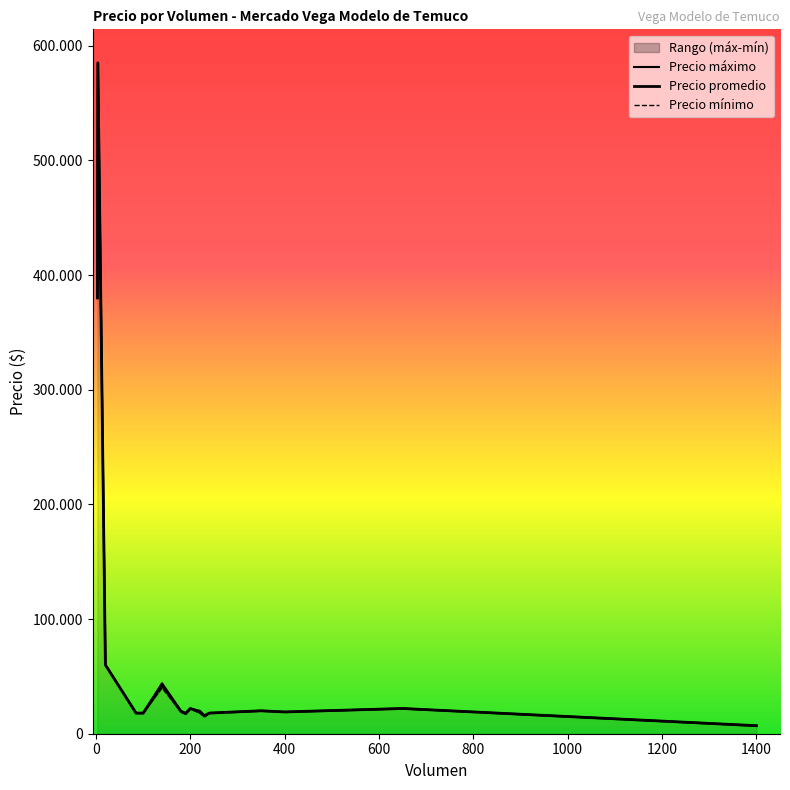

List the labels in order of Precio promedio value, smallest first.

1400, 230, 190, 100, 85, 240, 220, 400, 180, 350, 650, 200, 140, 20, 3, 4